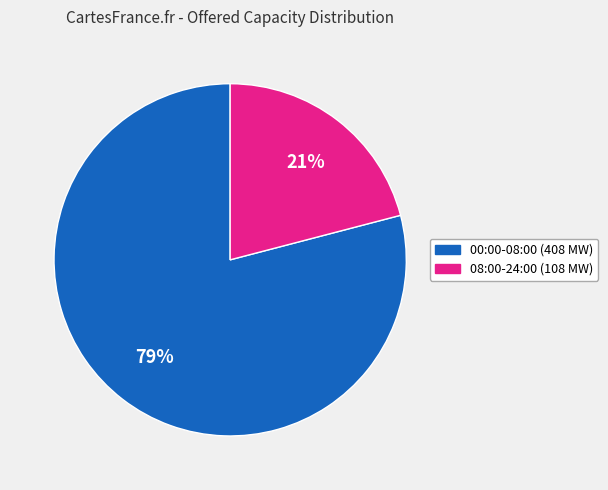

Between 00:00-08:00 (408 MW) and 08:00-24:00 (108 MW), which is larger?

00:00-08:00 (408 MW)